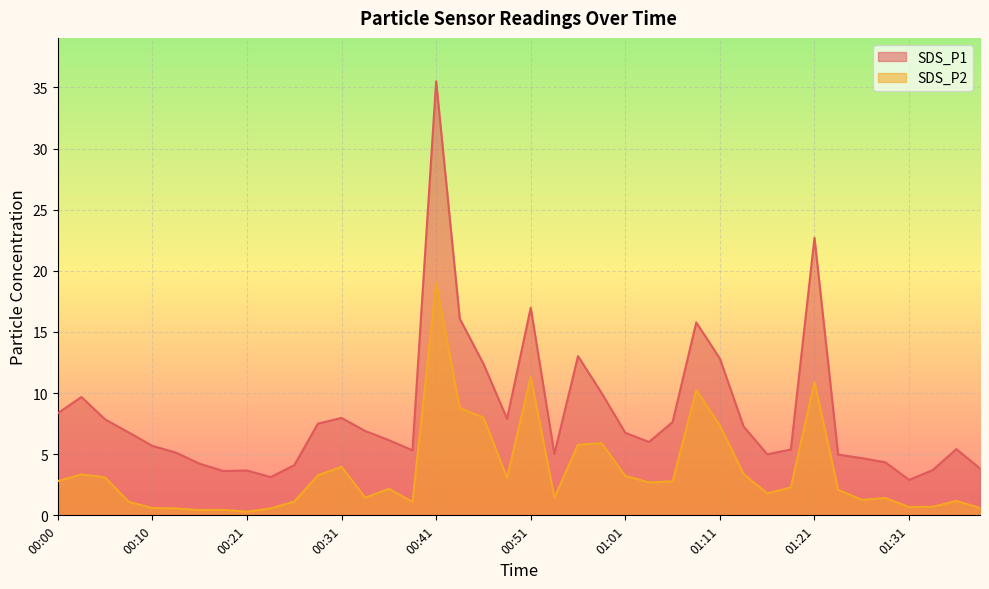

Reading left to right, list all the values displayed in this chart.

SDS_P1: 8.3	9.7	7.8	6.8	5.7	5.1	4.2	3.6	3.7	3.1	4.1	7.5	8.0	6.9	6.2	5.3	35.5	16.1	12.4	7.9	17.0	5.0	13.0	10.0	6.8	6.0	7.6	15.8	12.8	7.3	5.0	5.4	22.7	5.0	4.7	4.3	2.9	3.7	5.4	3.8
SDS_P2: 2.8	3.4	3.1	1.1	0.6	0.6	0.4	0.5	0.3	0.6	1.1	3.3	4.0	1.4	2.2	1.1	19.0	8.8	8.0	3.1	11.3	1.4	5.8	5.9	3.2	2.7	2.8	10.2	7.3	3.4	1.8	2.3	10.9	2.1	1.3	1.4	0.7	0.7	1.2	0.6